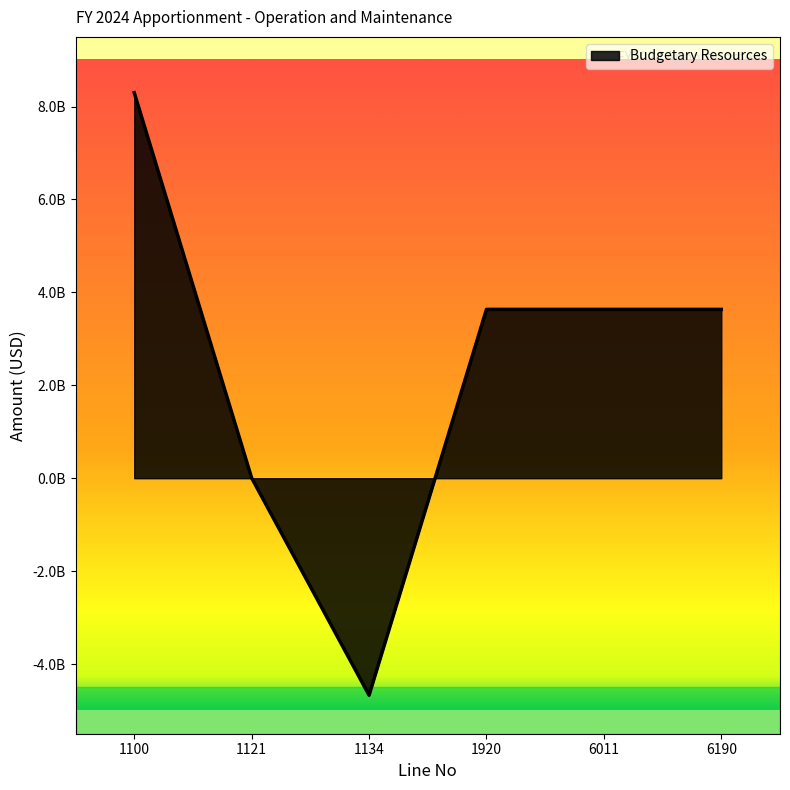

The chart shows a value of 13763851345 at 1100. True or false?

False